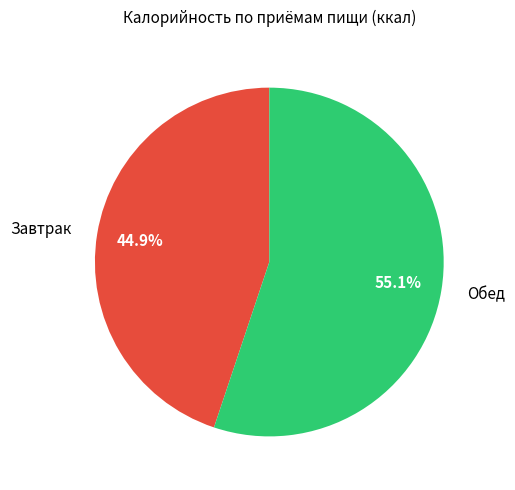

Is it true that Завтрак is 45% of the pie?

True